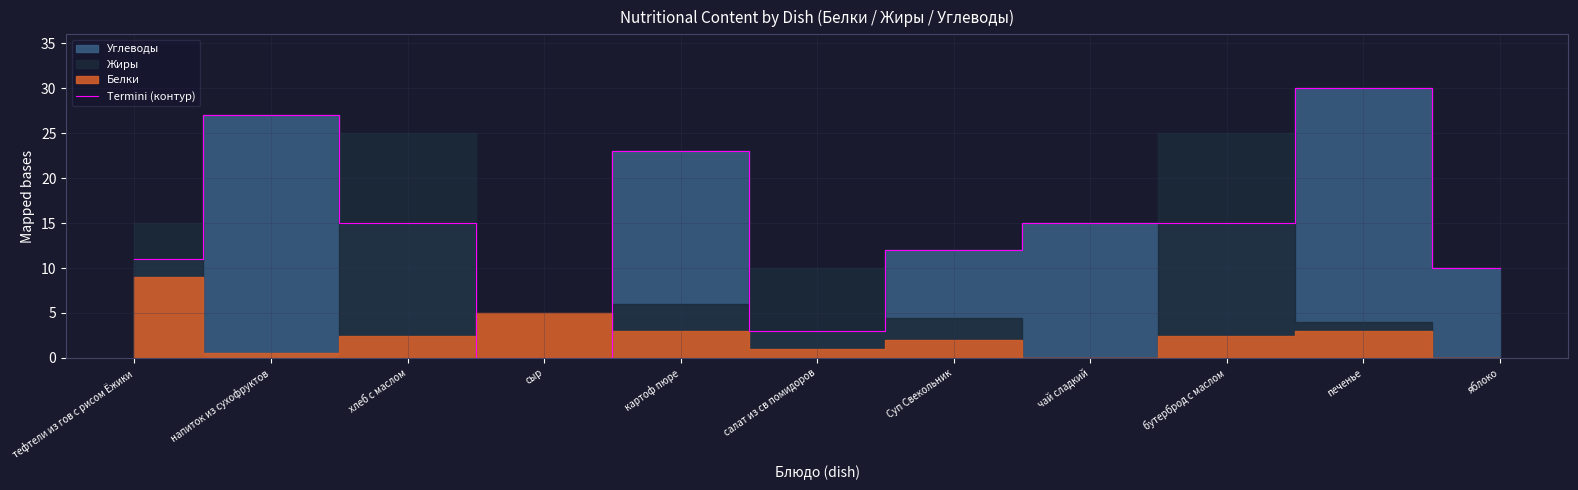

How many values are below 15?

5